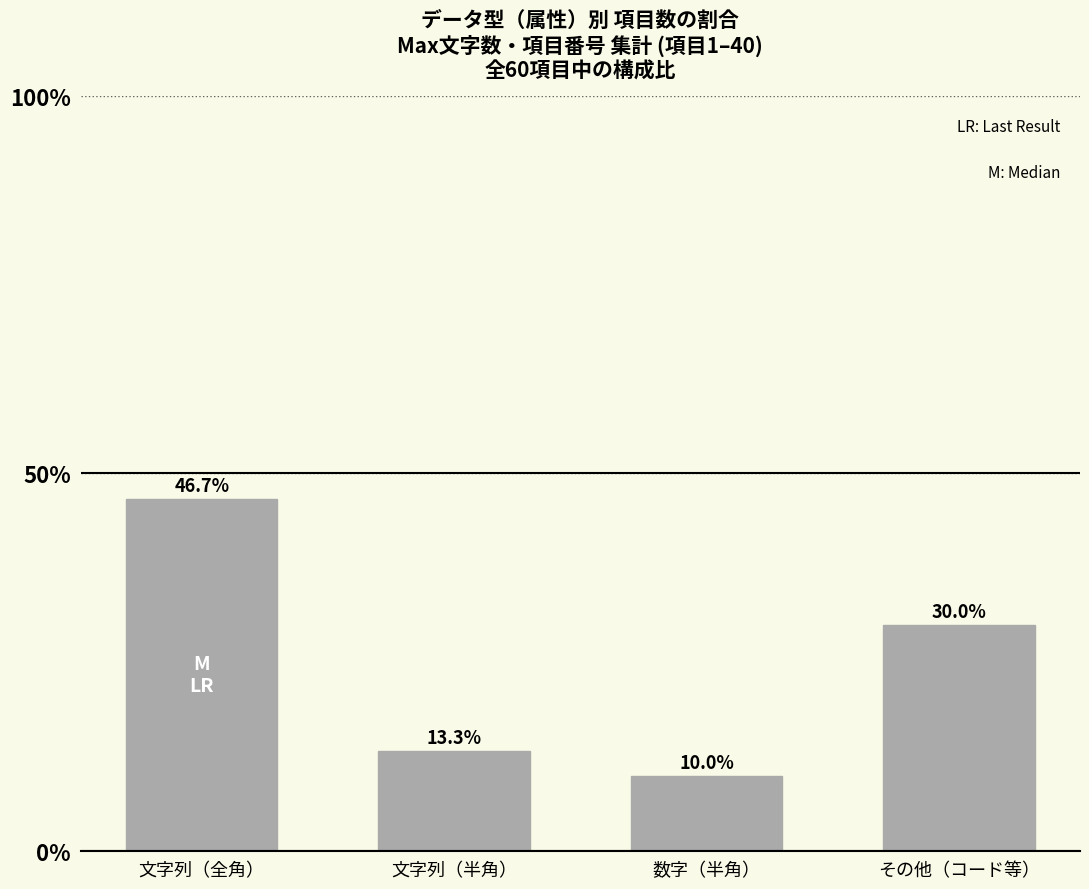

Count the number of categories in the chart.

4